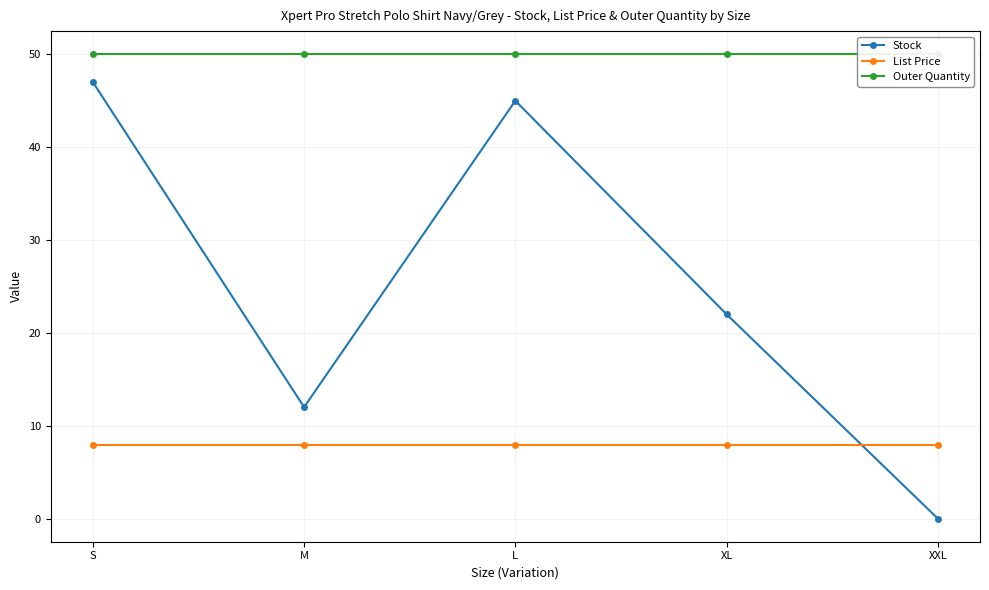

What is the spread (max minus min) of values at XXL?

50.0